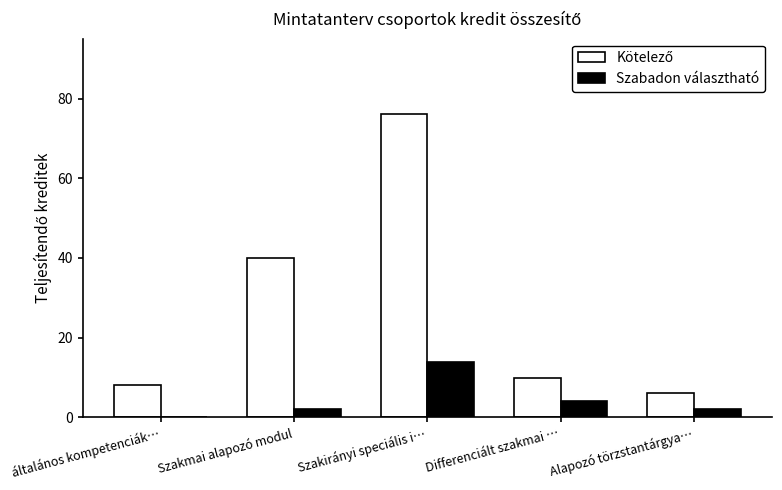

At which label is Szabadon választható closest to 7?

Differenciált szakmai …